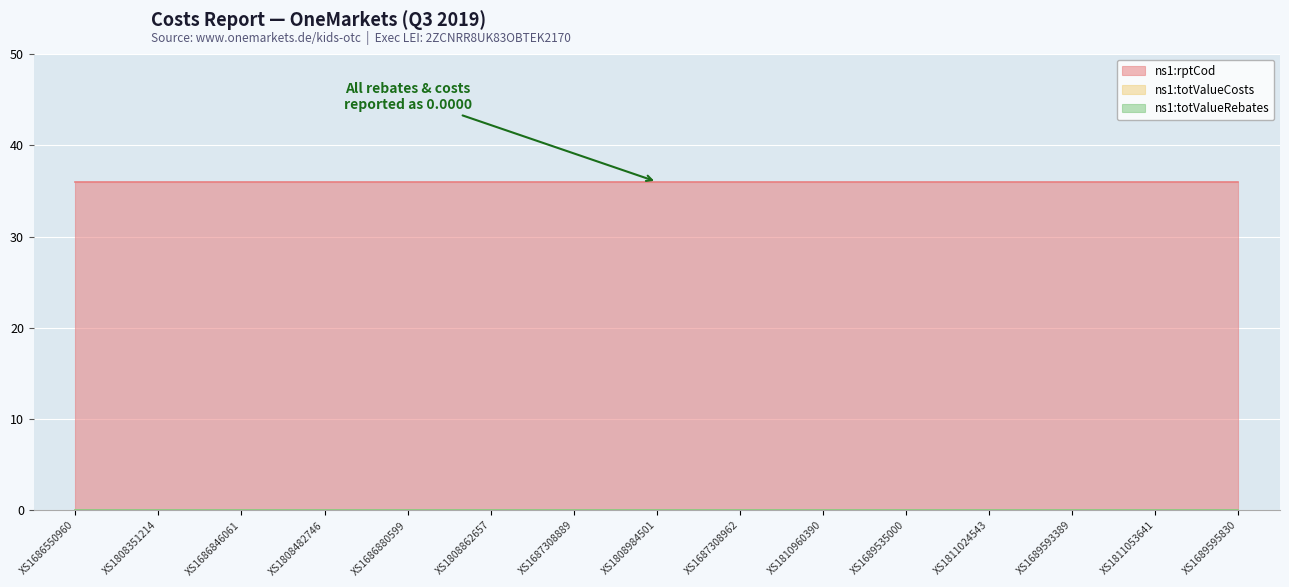

Which category has the lowest value in the ns1:totValueCosts series?

XS1686550960